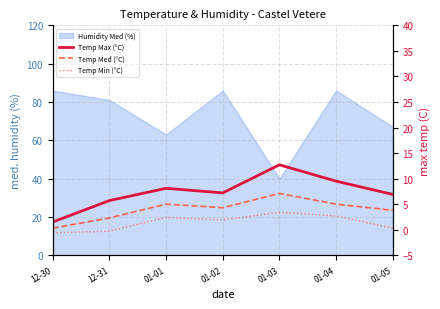

Which category has the highest value across all series?

01-03